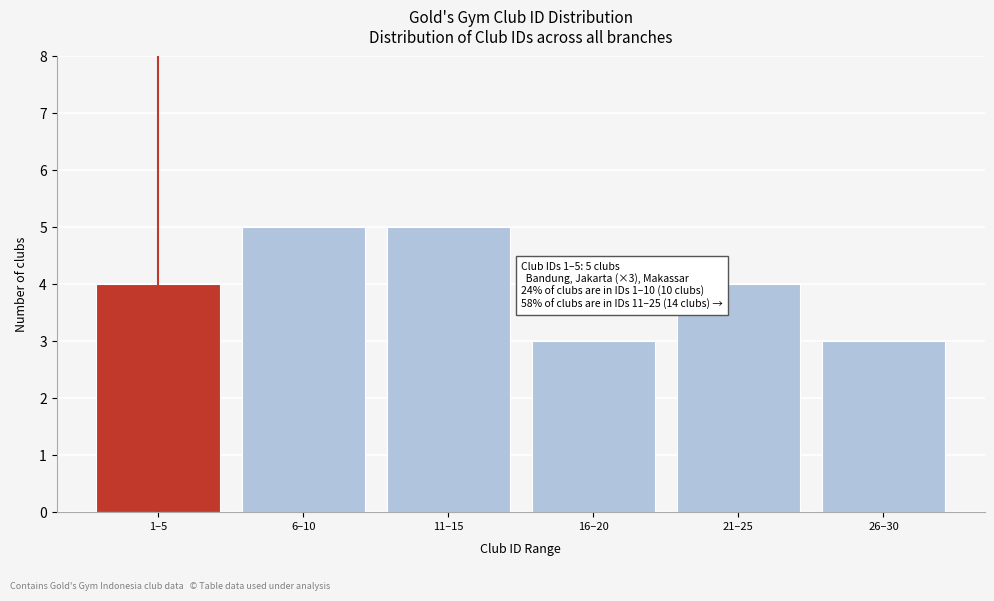

Reading right to left, transcribe all the data shown in this chart.

26–30=3	21–25=4	16–20=3	11–15=5	6–10=5	1–5=4